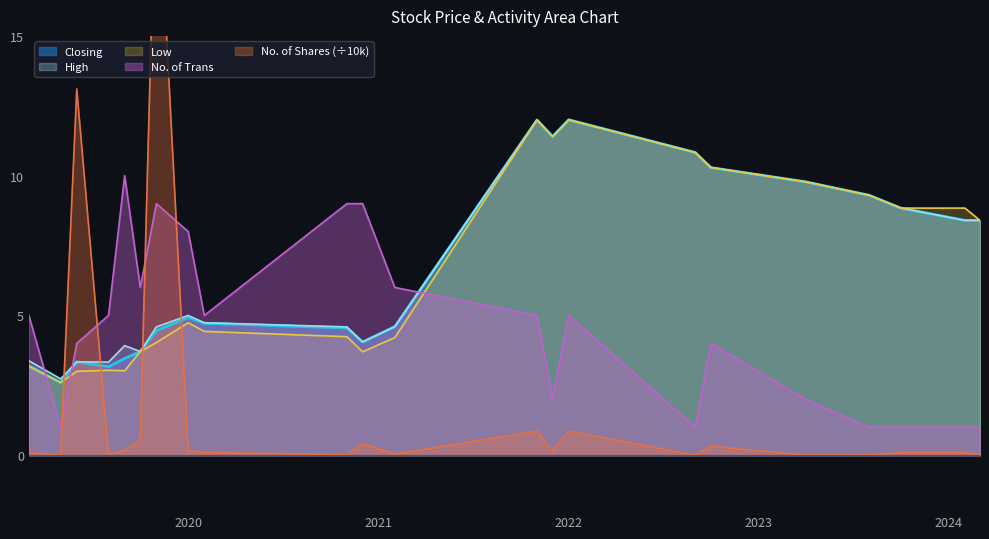

True or false: High and No. of Trans intersect in this chart.

True